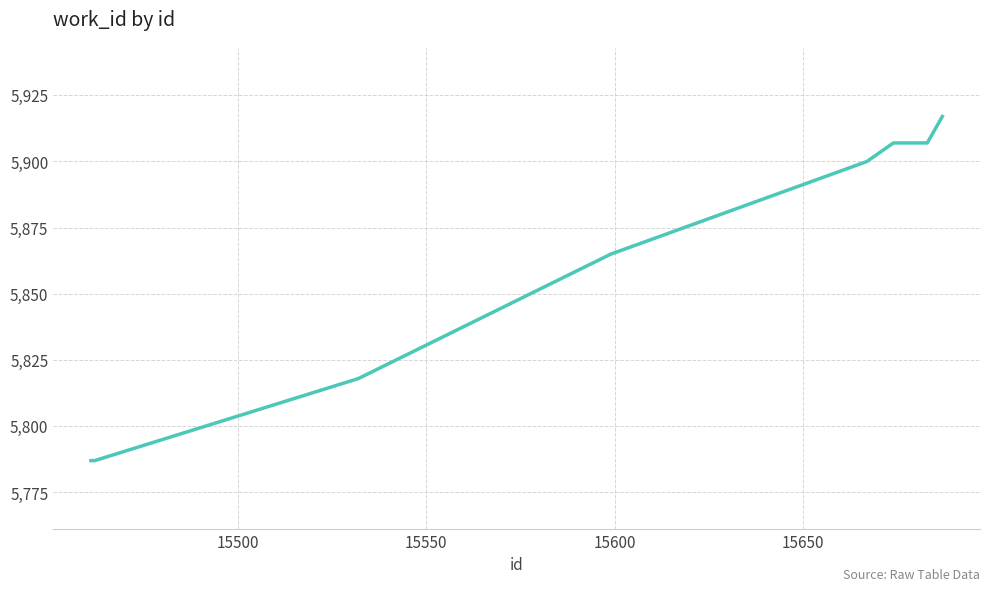

What is the maximum value shown in the chart?

5917